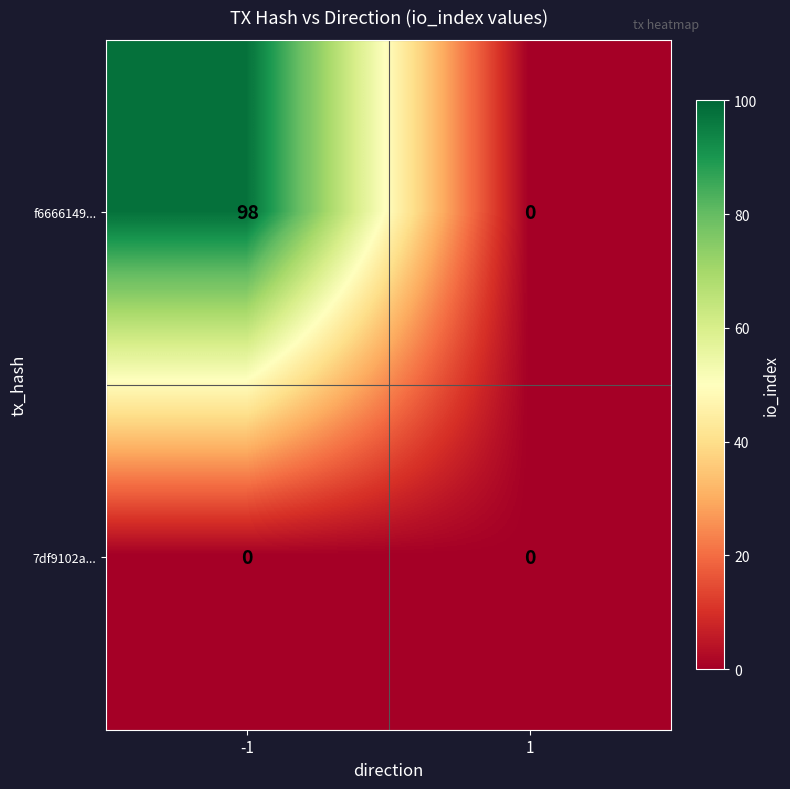

Between -1 and 1, which series saw the biggest shift?

f6666149...